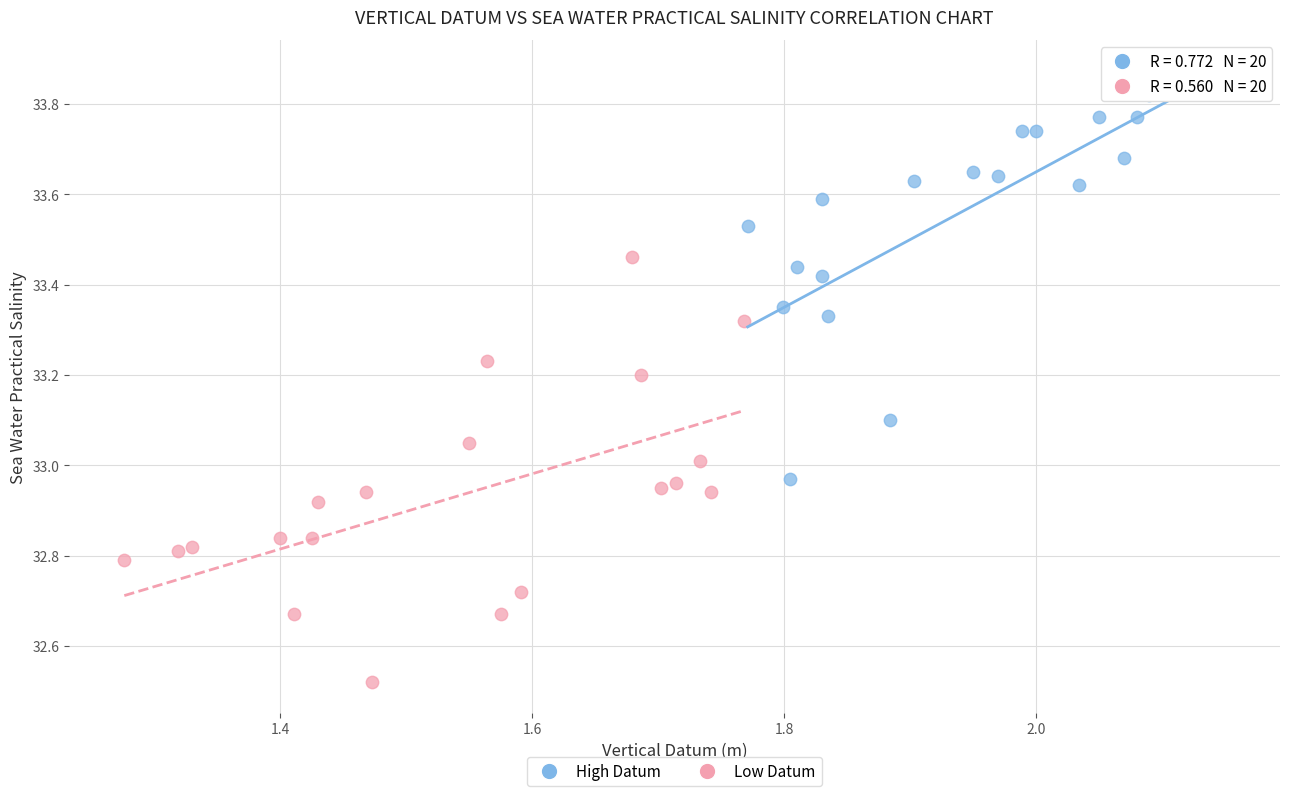

Which series contains the lowest Y value?

Low Datum